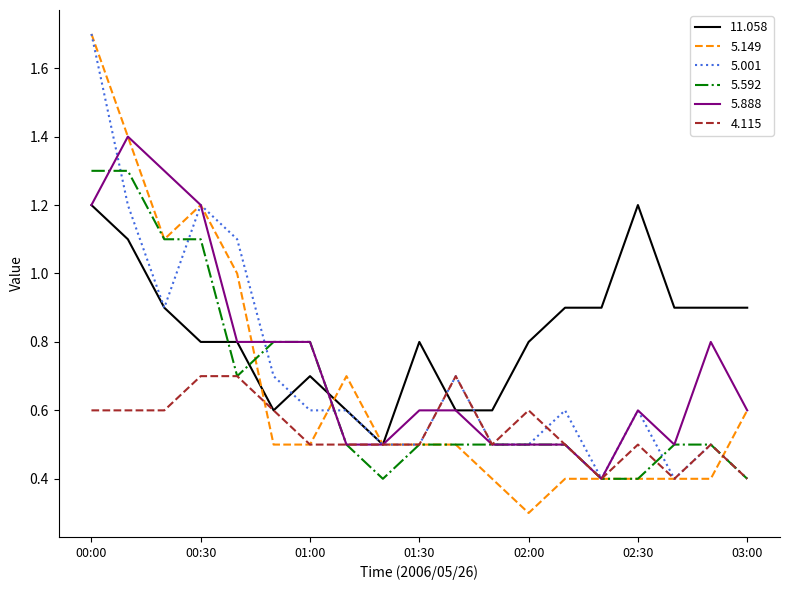

True or false: 5.001 and 5.888 cross at least once.

True